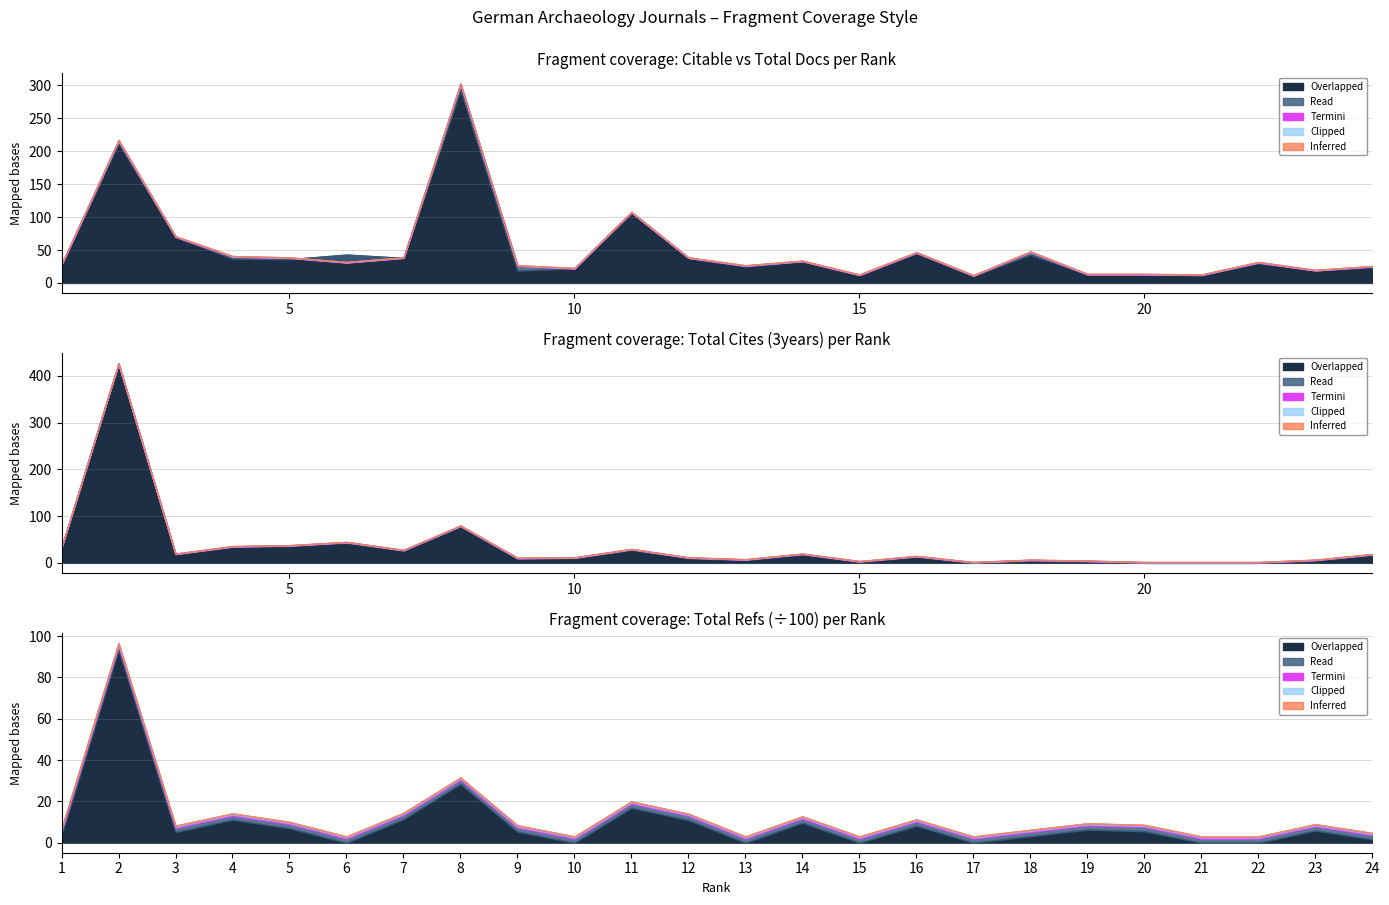

The value of Total Refs. at 14 is 973. True or false?

True